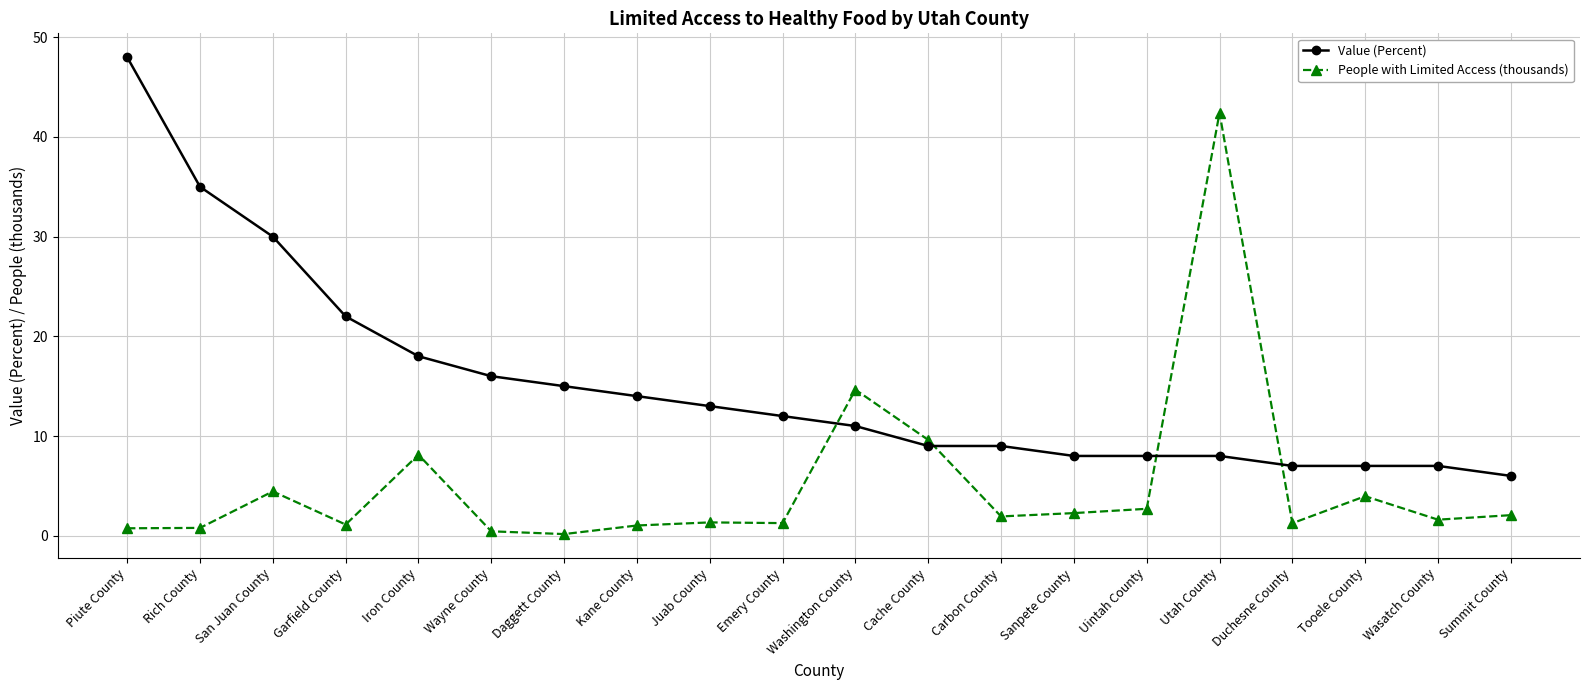

True or false: People with Limited Access (thousands) and Value (Percent) intersect in this chart.

True